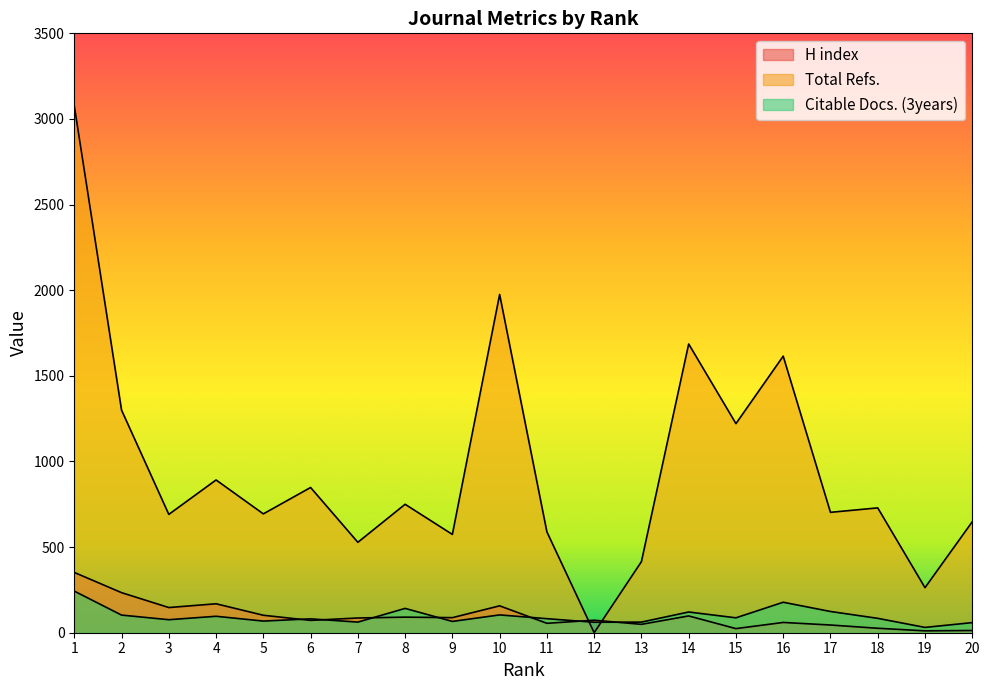

True or false: Total Refs. and Citable Docs. (3years) cross at least once.

True